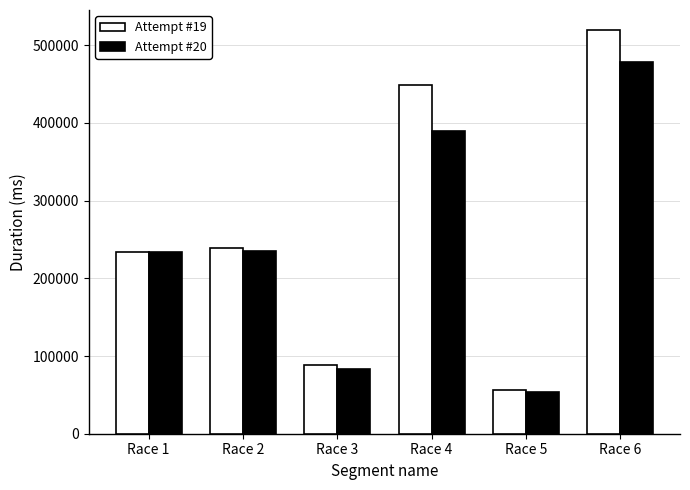

What is the total value across all series at Race 1?

466610